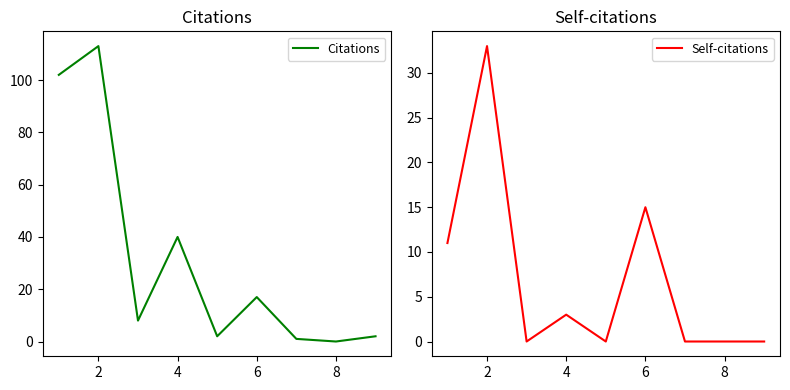

At which label is Citations closest to 56?

4